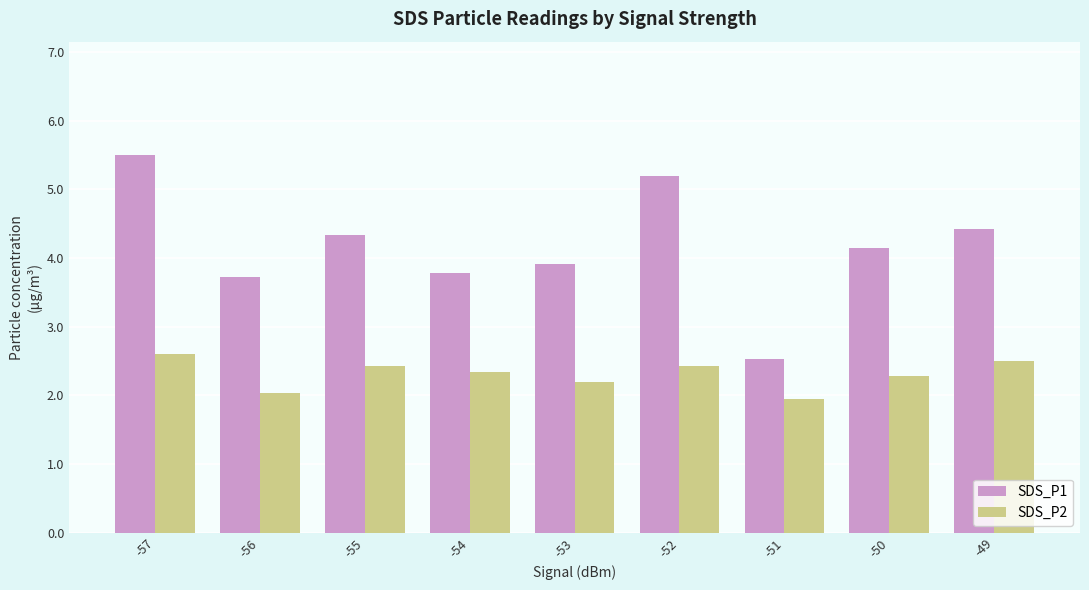

At which label does SDS_P1 first exceed 4?

-57